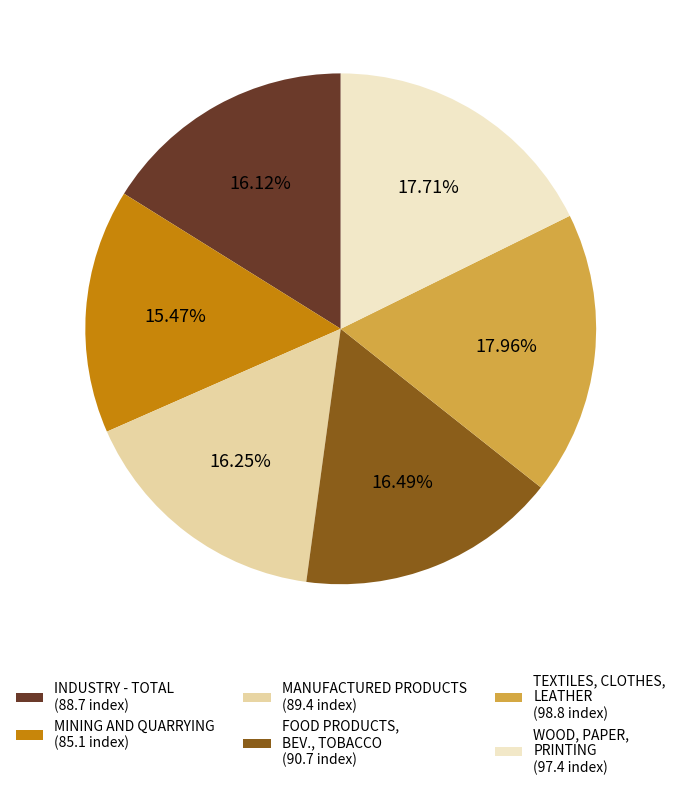

Rank the categories by value from lowest to highest.

MINING AND QUARRYING (85.1 index), INDUSTRY - TOTAL (88.7 index), MANUFACTURED PRODUCTS (89.4 index), FOOD PRODUCTS, BEV., TOBACCO (90.7 index), WOOD, PAPER, PRINTING (97.4 index), TEXTILES, CLOTHES, LEATHER (98.8 index)